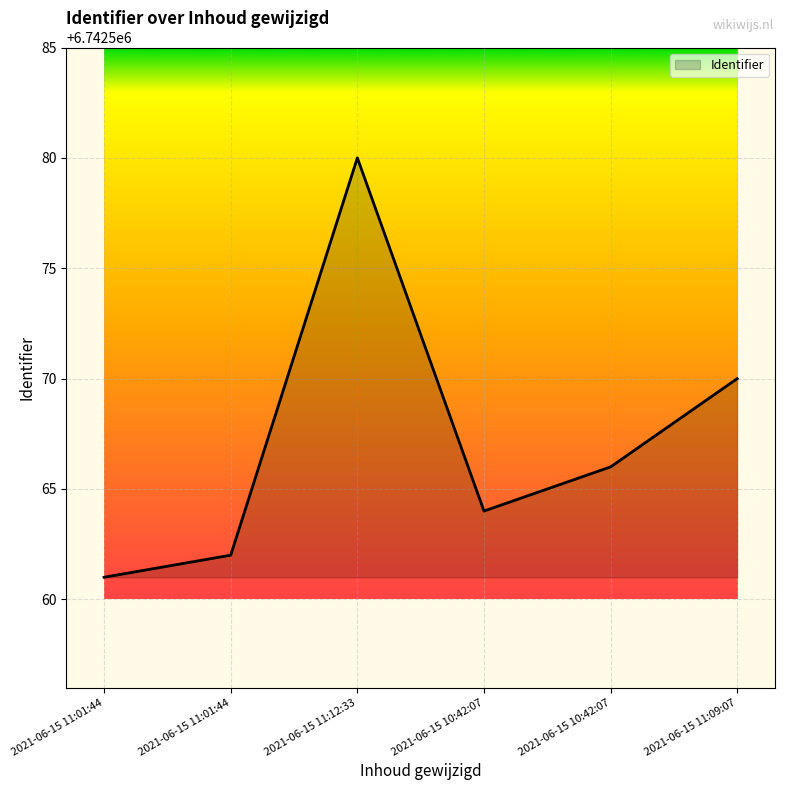

Where is the first local maximum?

2021-06-15 11:12:33